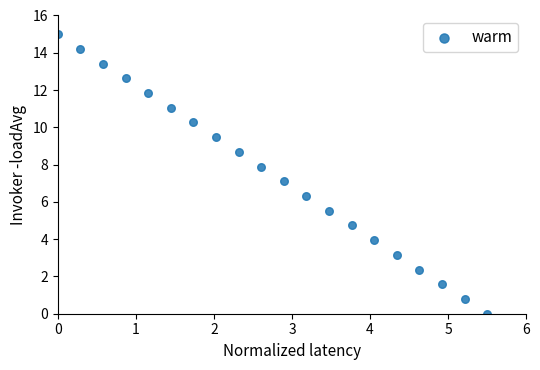

What is the range of Y values (max minus min)?

15.0